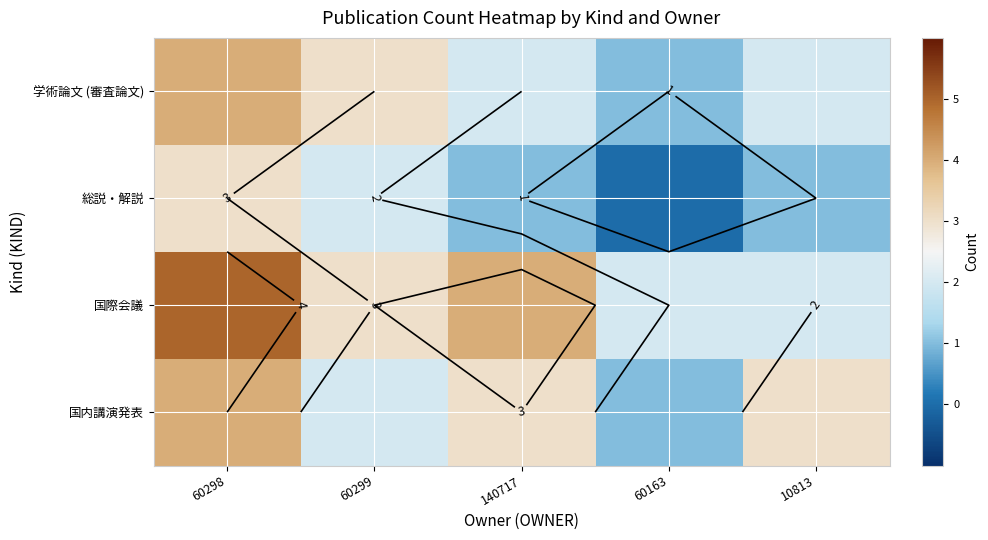

At which label does 国際会議 first exceed 3?

60298